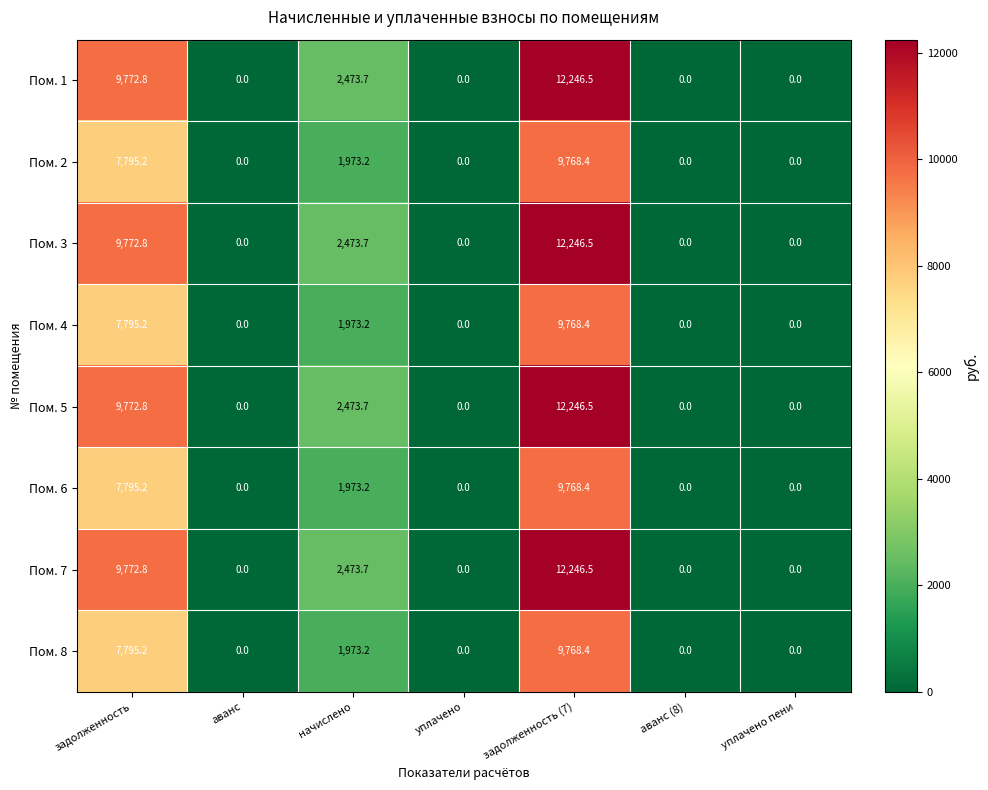

The value of Пом. 1 at уплачено пени is 0.0. True or false?

True